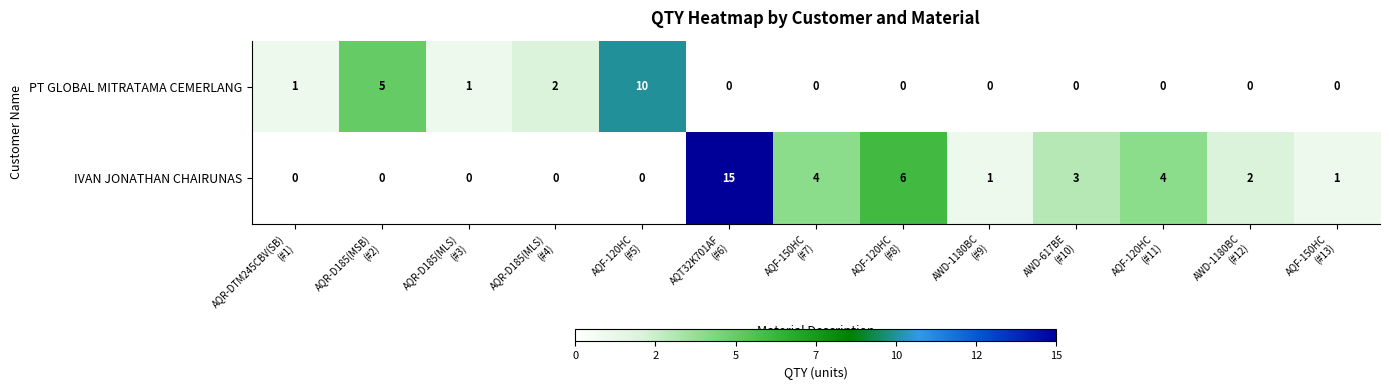

What is the sum of all IVAN JONATHAN CHAIRUNAS values?

36